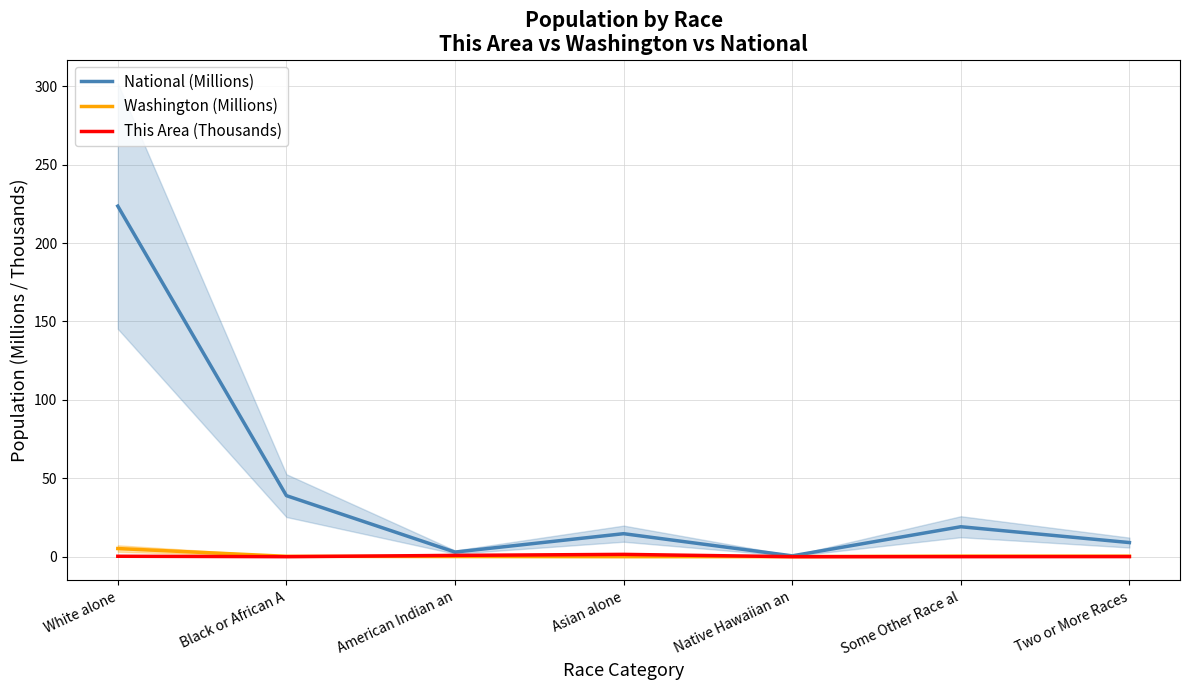

Is it true that National (Millions) equals 9.0 at Two or More Races?

True